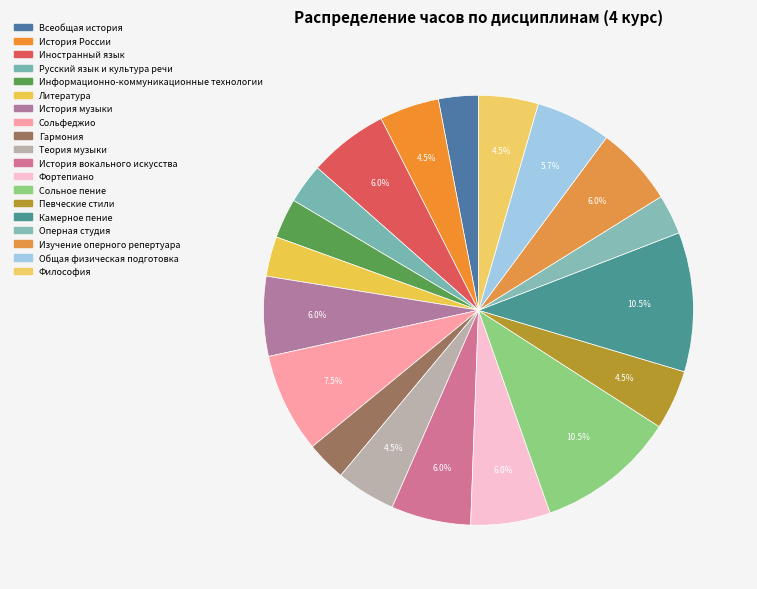

Count the number of slices in the pie.

19